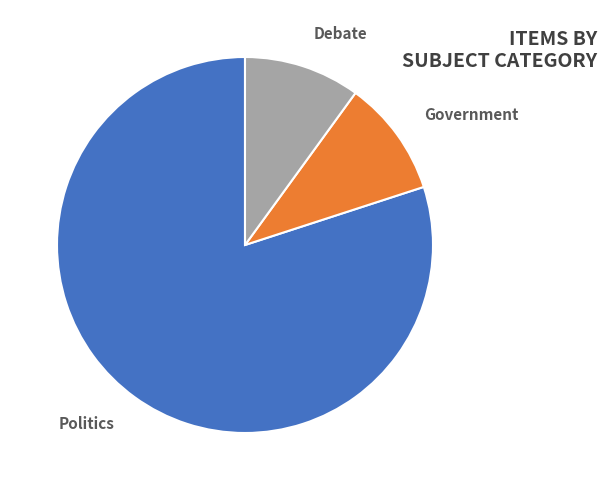

Which category has the biggest portion of the pie?

Politics